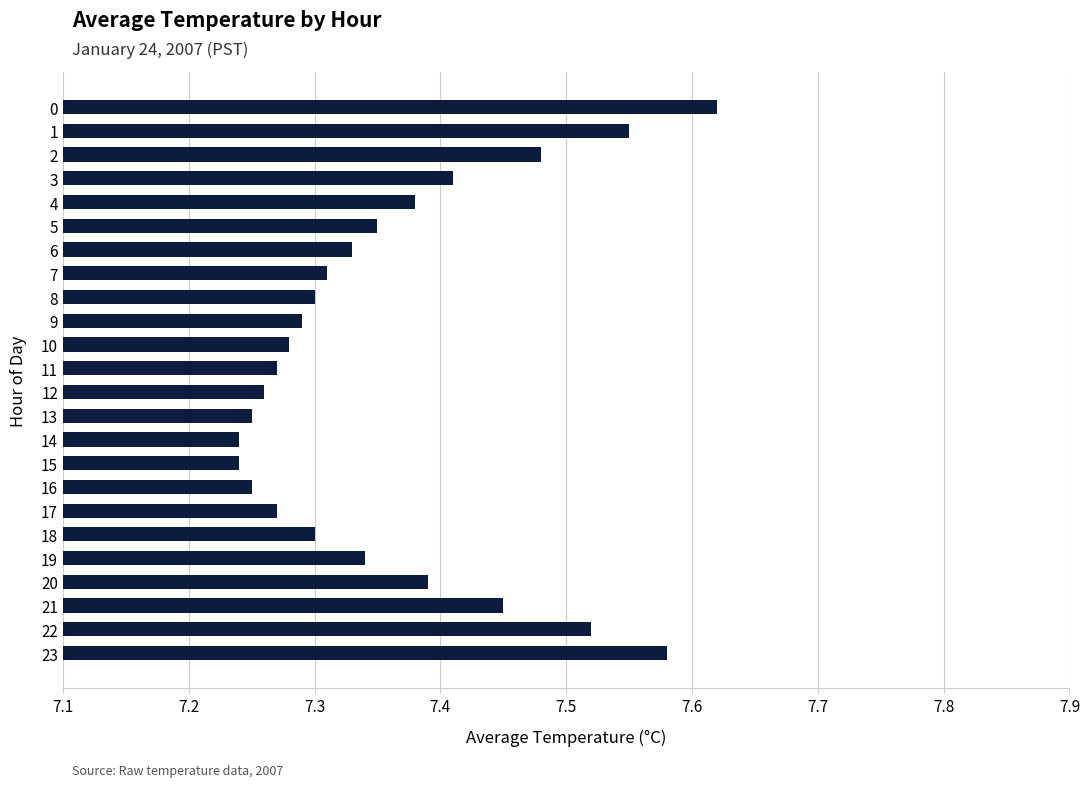

Count the values in the range 7 to 8.

24